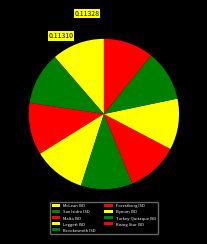

Do Bynum ISD and Malta ISD together represent more than half of the pie?

No